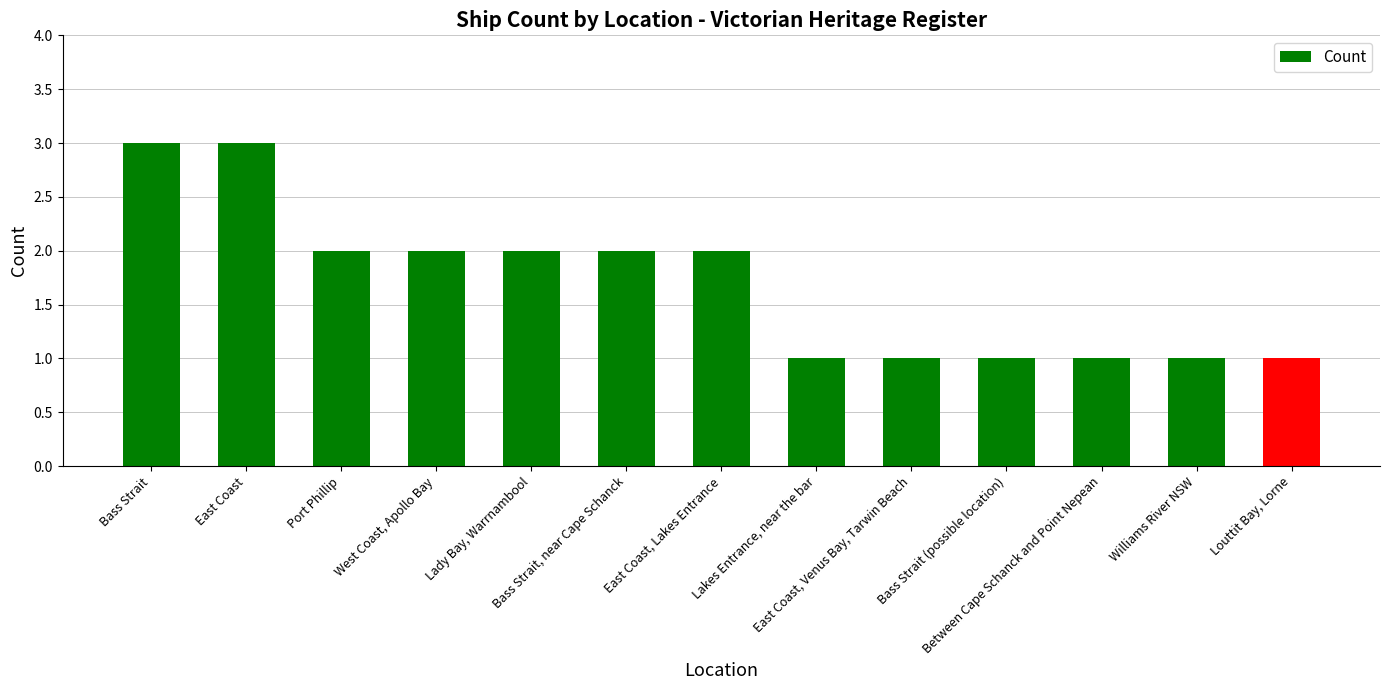

Are the bars horizontal?

No